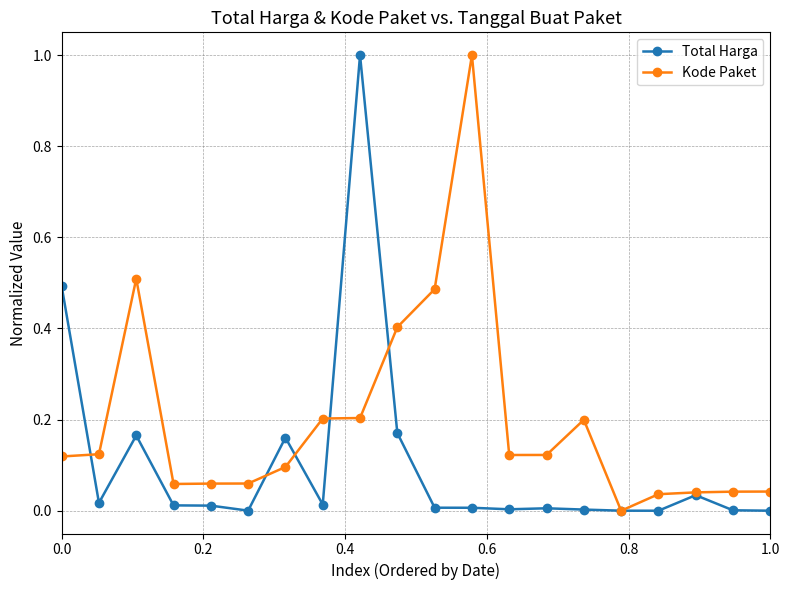

What is the maximum value for Total Harga?

1.0